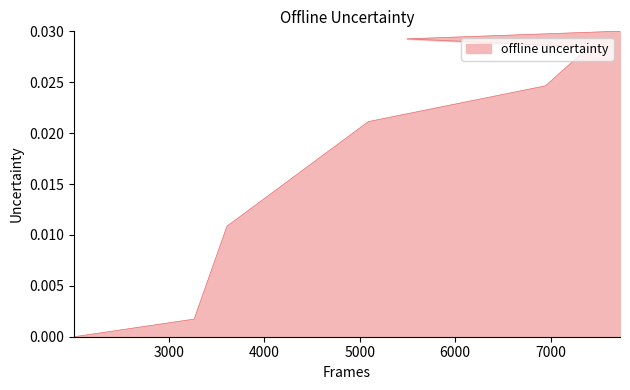

Between 7728 and 5494, which is larger?

7728